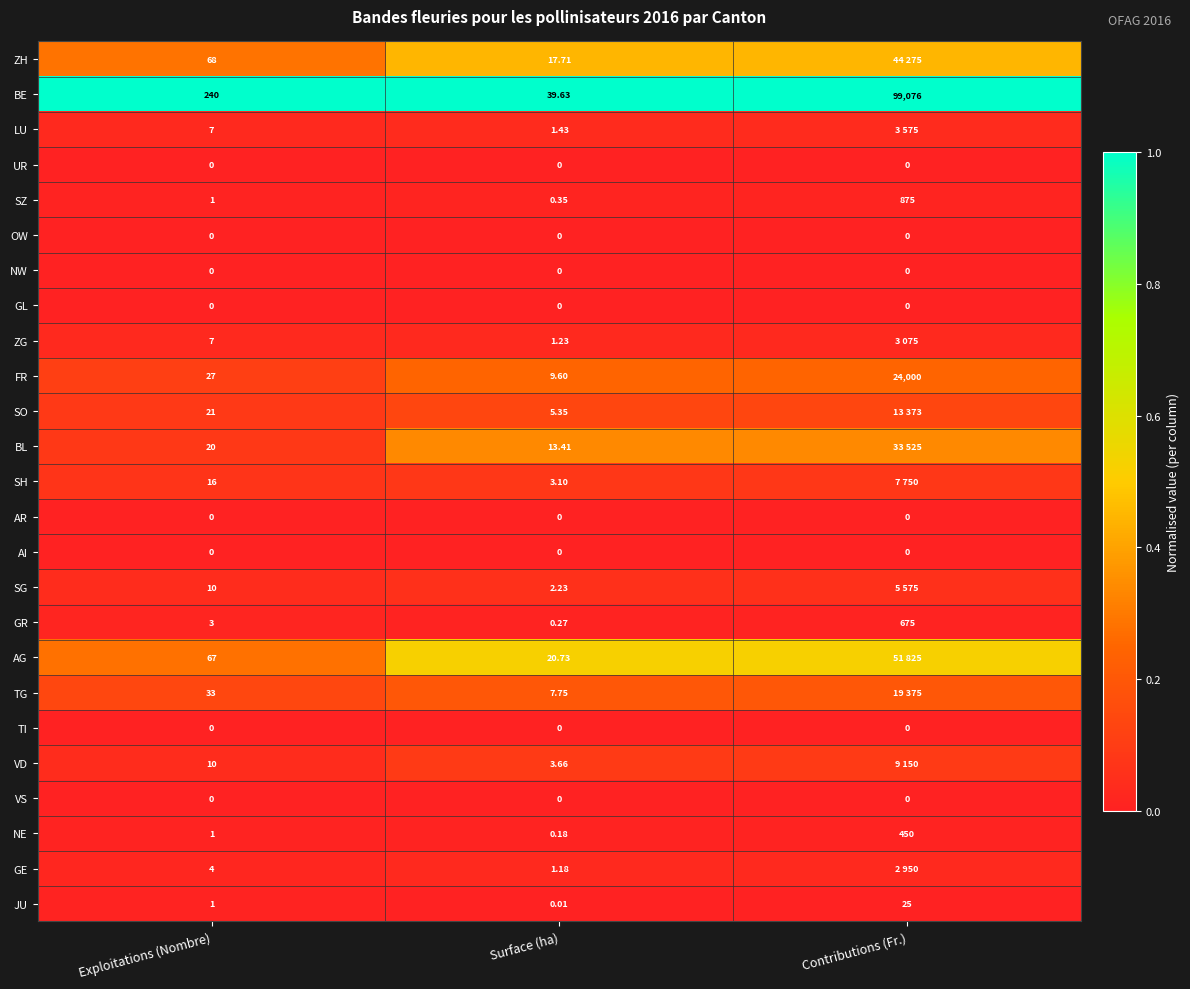

The value of SG at Surface (ha) is 0.0. True or false?

False